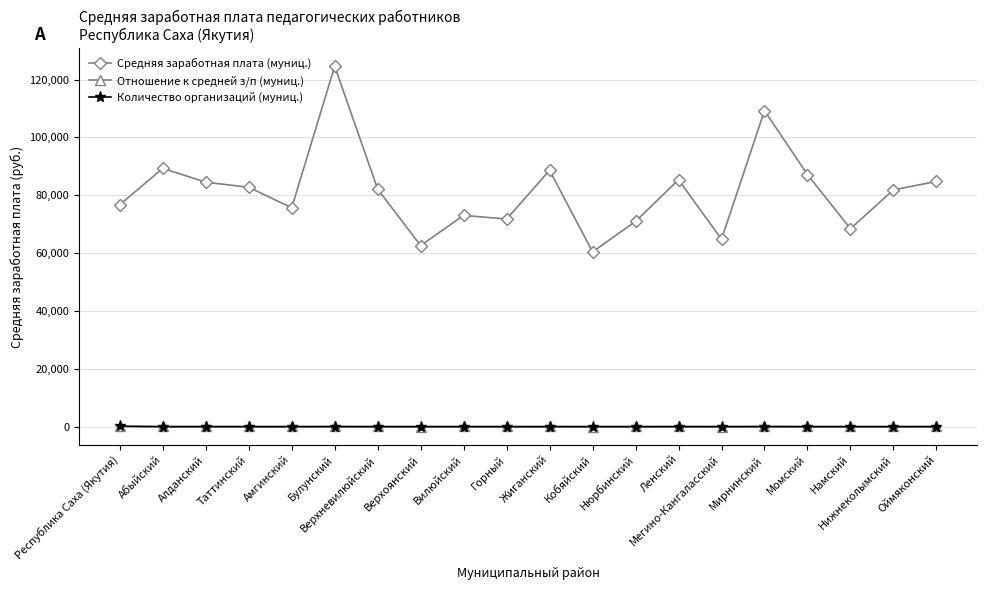

How many categories are shown in the chart?

20